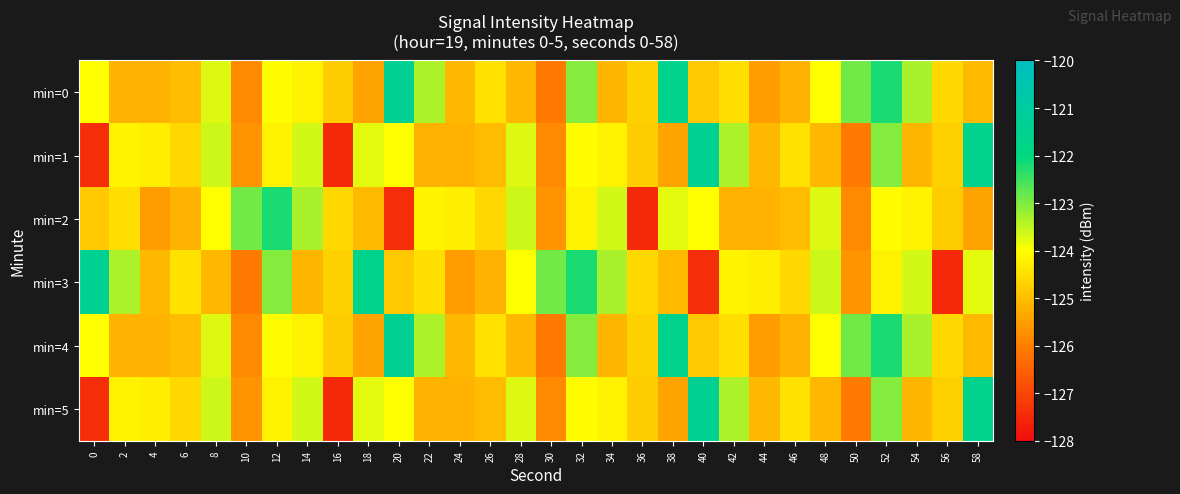

Reading left to right, list all the values displayed in this chart.

min=0: 0=-124.0	2=-125.2	4=-125.2	6=-125.1	8=-123.7	10=-125.8	12=-124.1	14=-124.2	16=-124.8	18=-125.4	20=-121.4	22=-123.3	24=-125.1	26=-124.5	28=-125.1	30=-126.1	32=-123.1	34=-125.1	36=-124.7	38=-121.6	40=-124.8	42=-124.5	44=-125.5	46=-125.2	48=-124.0	50=-122.9	52=-122.2	54=-123.3	56=-124.6	58=-125.1
min=1: 0=-127.4	2=-124.2	4=-124.3	6=-124.6	8=-123.6	10=-125.7	12=-124.2	14=-123.6	16=-127.5	18=-123.8	20=-124.0	22=-125.2	24=-125.2	26=-125.1	28=-123.7	30=-125.8	32=-124.1	34=-124.2	36=-124.8	38=-125.4	40=-121.4	42=-123.3	44=-125.1	46=-124.5	48=-125.1	50=-126.1	52=-123.1	54=-125.1	56=-124.7	58=-121.6
min=2: 0=-124.8	2=-124.5	4=-125.5	6=-125.2	8=-124.0	10=-122.9	12=-122.2	14=-123.3	16=-124.6	18=-125.1	20=-127.4	22=-124.2	24=-124.3	26=-124.6	28=-123.6	30=-125.7	32=-124.2	34=-123.6	36=-127.5	38=-123.8	40=-124.0	42=-125.2	44=-125.2	46=-125.1	48=-123.7	50=-125.8	52=-124.1	54=-124.2	56=-124.8	58=-125.4
min=3: 0=-121.4	2=-123.3	4=-125.1	6=-124.5	8=-125.1	10=-126.1	12=-123.1	14=-125.1	16=-124.7	18=-121.6	20=-124.8	22=-124.5	24=-125.5	26=-125.2	28=-124.0	30=-122.9	32=-122.2	34=-123.3	36=-124.6	38=-125.1	40=-127.4	42=-124.2	44=-124.3	46=-124.6	48=-123.6	50=-125.7	52=-124.2	54=-123.6	56=-127.5	58=-123.8
min=4: 0=-124.0	2=-125.2	4=-125.2	6=-125.1	8=-123.7	10=-125.8	12=-124.1	14=-124.2	16=-124.8	18=-125.4	20=-121.4	22=-123.3	24=-125.1	26=-124.5	28=-125.1	30=-126.1	32=-123.1	34=-125.1	36=-124.7	38=-121.6	40=-124.8	42=-124.5	44=-125.5	46=-125.2	48=-124.0	50=-122.9	52=-122.2	54=-123.3	56=-124.6	58=-125.1
min=5: 0=-127.4	2=-124.2	4=-124.3	6=-124.6	8=-123.6	10=-125.7	12=-124.2	14=-123.6	16=-127.5	18=-123.8	20=-124.0	22=-125.2	24=-125.2	26=-125.1	28=-123.7	30=-125.8	32=-124.1	34=-124.2	36=-124.8	38=-125.4	40=-121.4	42=-123.3	44=-125.1	46=-124.5	48=-125.1	50=-126.1	52=-123.1	54=-125.1	56=-124.7	58=-121.6